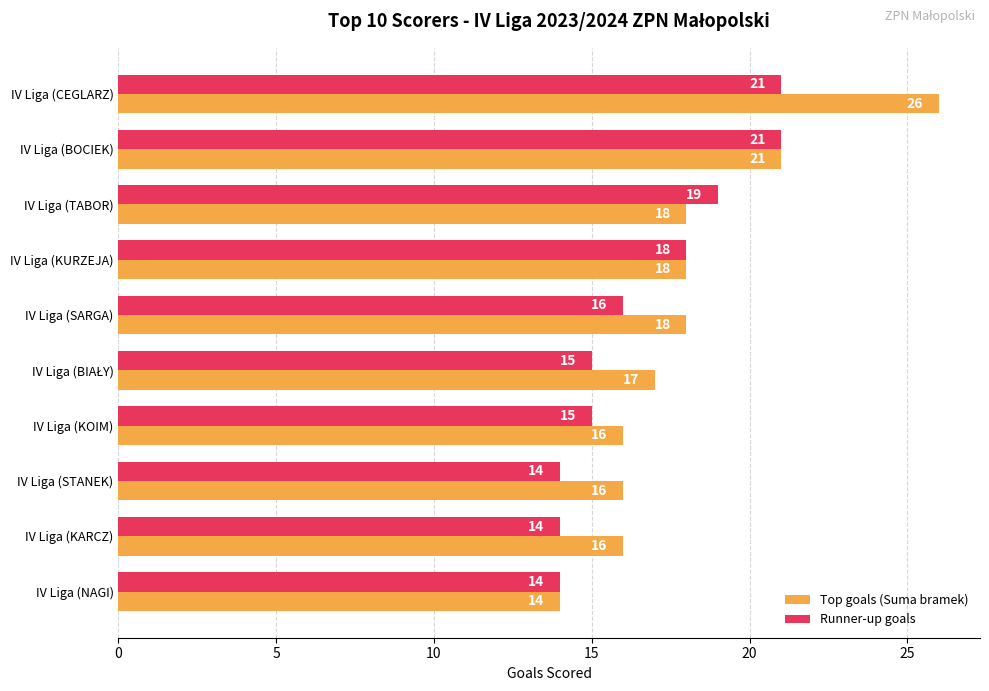

At how many categories does at least one series exceed 20?

2